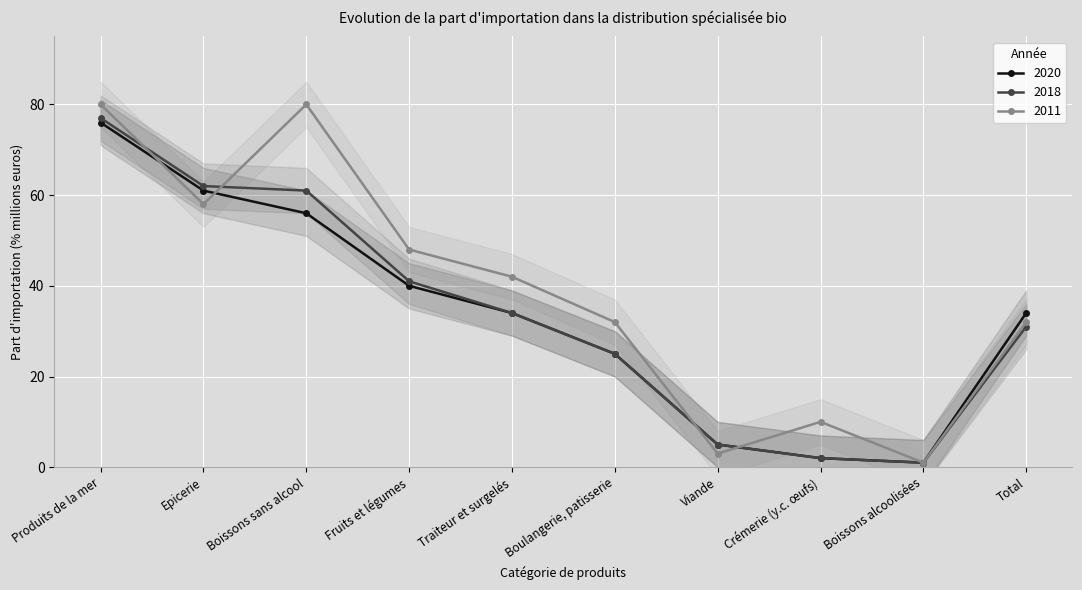

At which category does the chart reach its minimum across all series?

Boissons alcoolisées